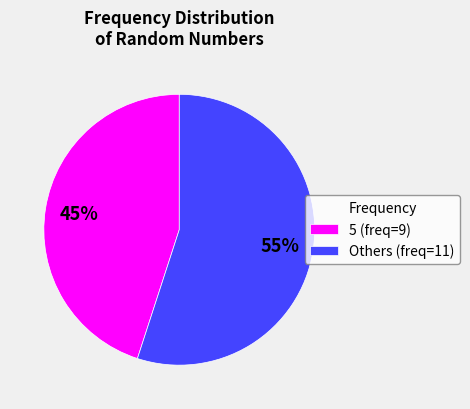

To the nearest percent, what is the difference between the largest and smallest slice percentages?

10%